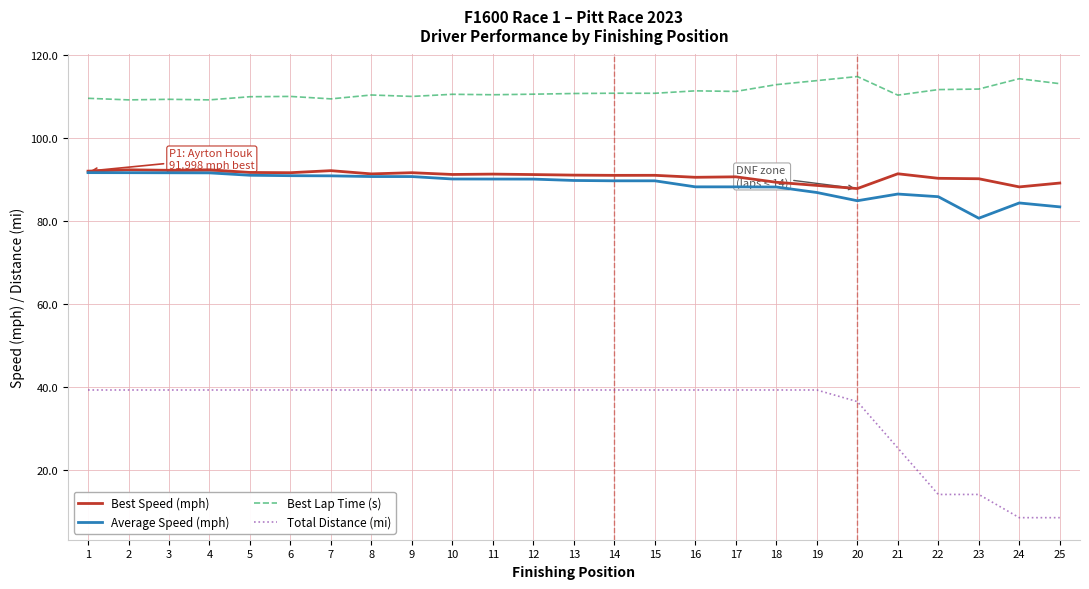

How many lines are shown in the chart?

4